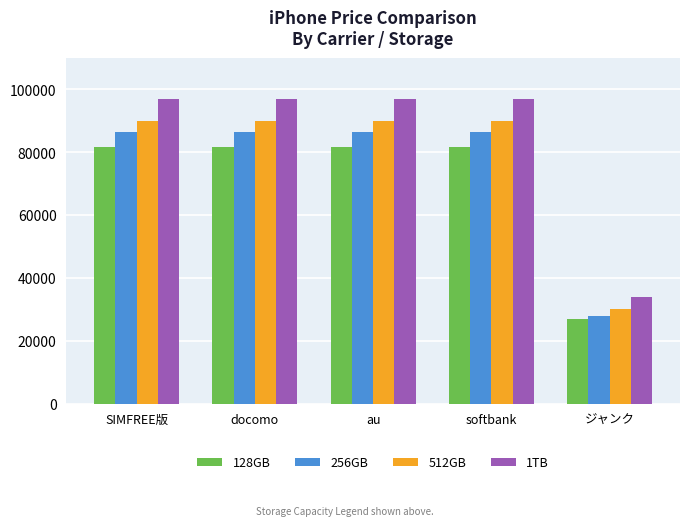

List the series in order of their peak value, highest first.

1TB, 512GB, 256GB, 128GB